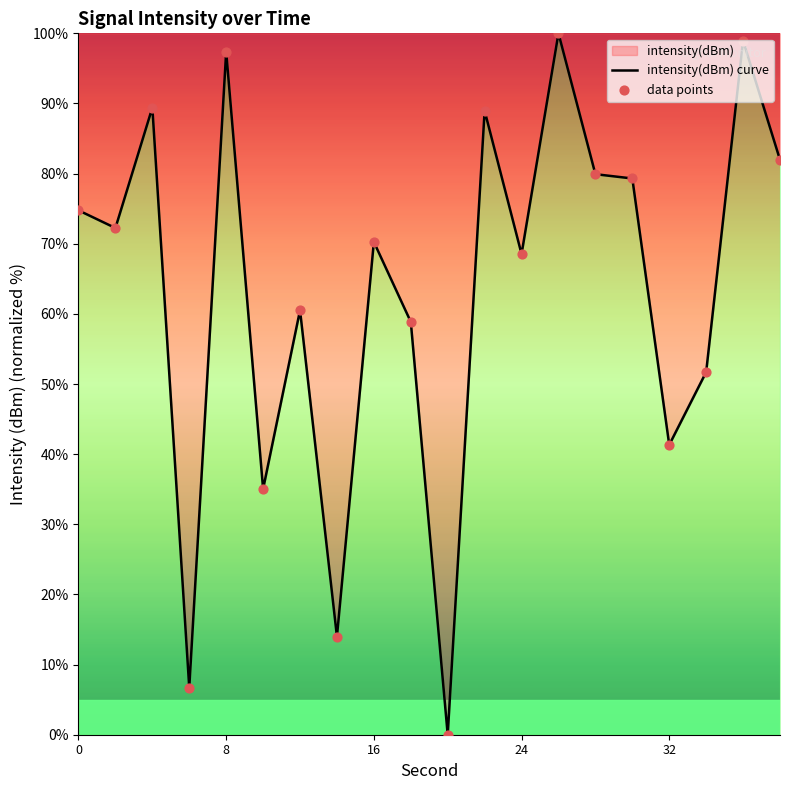

What value does the data have at 32?

41.3